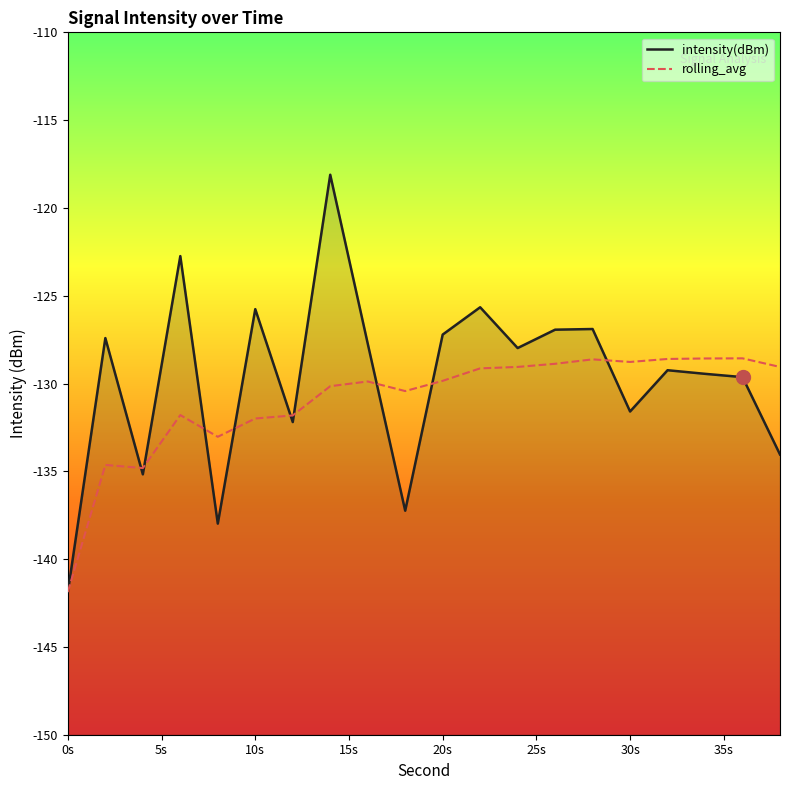

How many times do intensity(dBm) and rolling_avg cross each other?

9